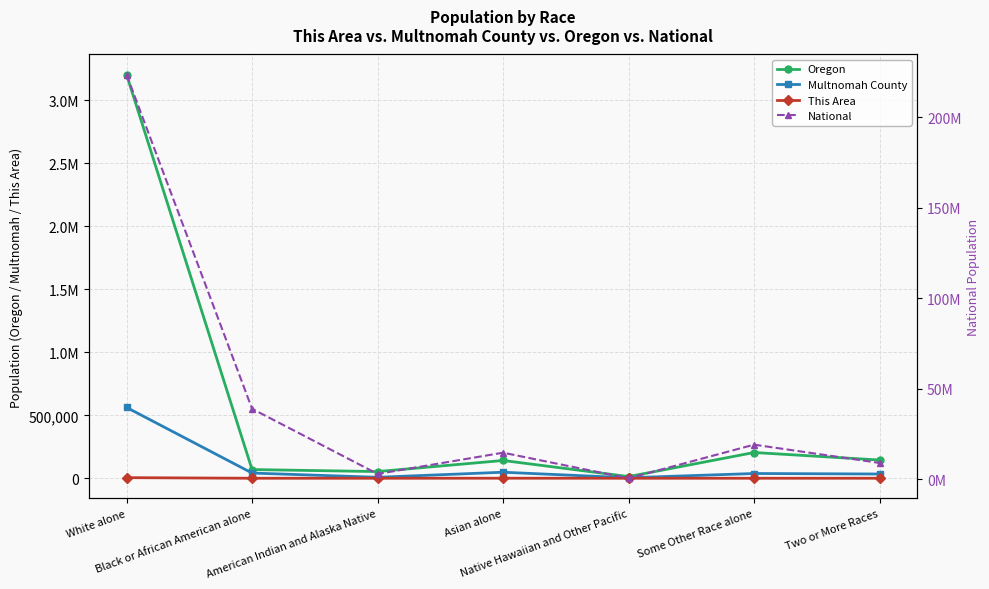

True or false: National and Multnomah County cross at least once.

False